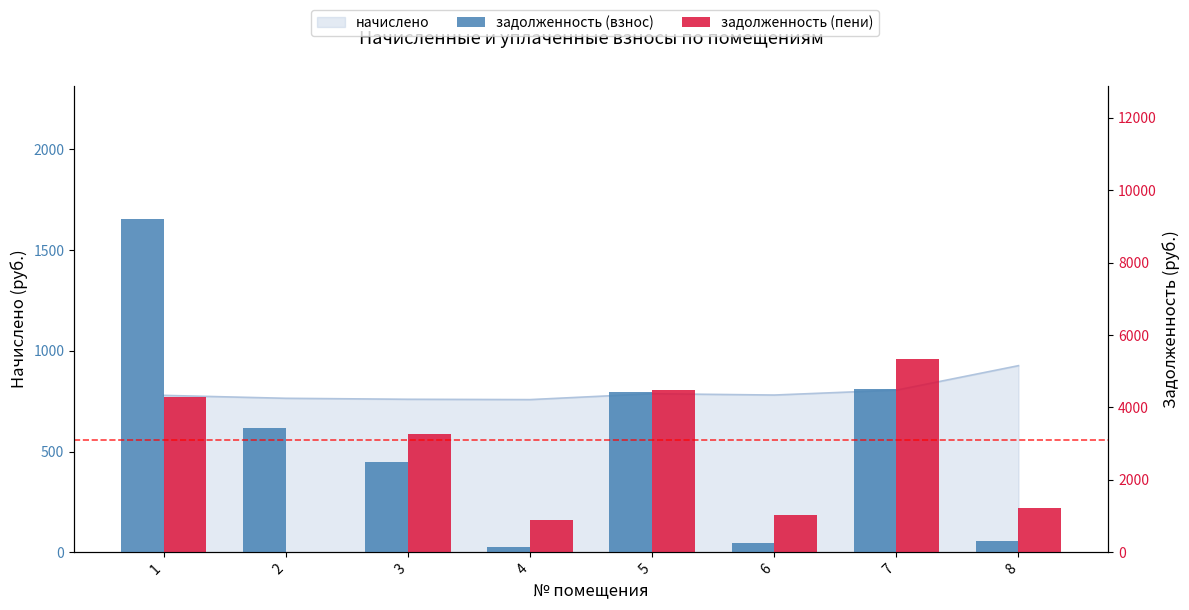

How many bars are there in total?

16